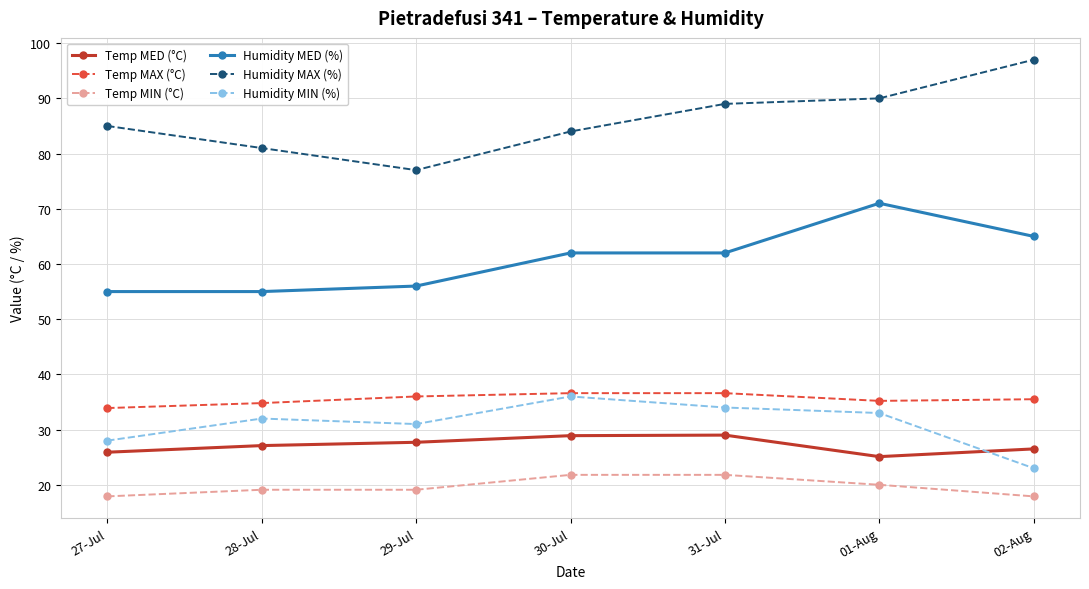

What position from the right is 28-Jul?

6